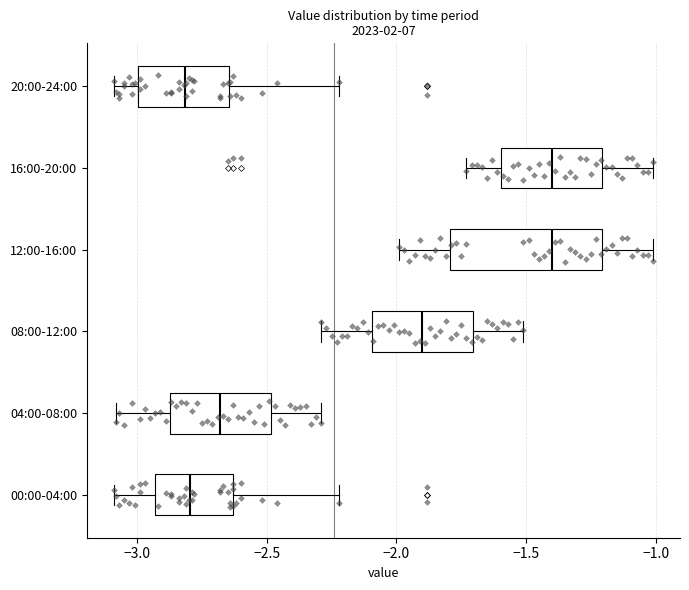

Where does the left whisker of the box for 04:00-08:00 end on the x-axis? The values are not printed on the chart, so give them approximately, as read against the axis.

-3.10